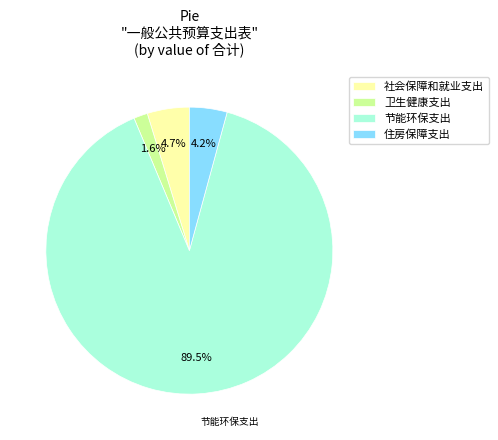

What percentage is the 住房保障支出 slice, to the nearest percent?

4%